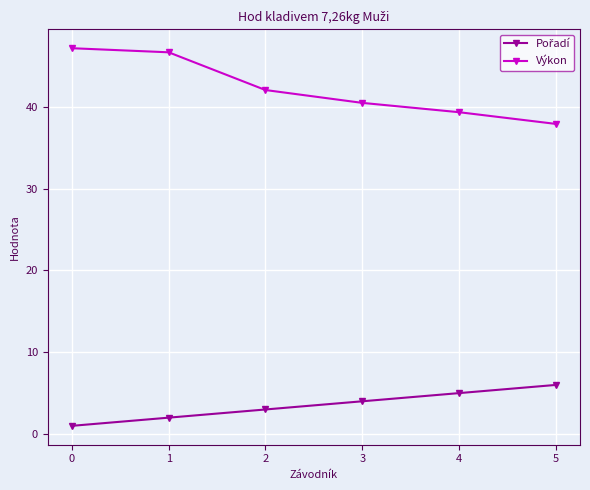

Which series has the largest total across all categories?

Výkon